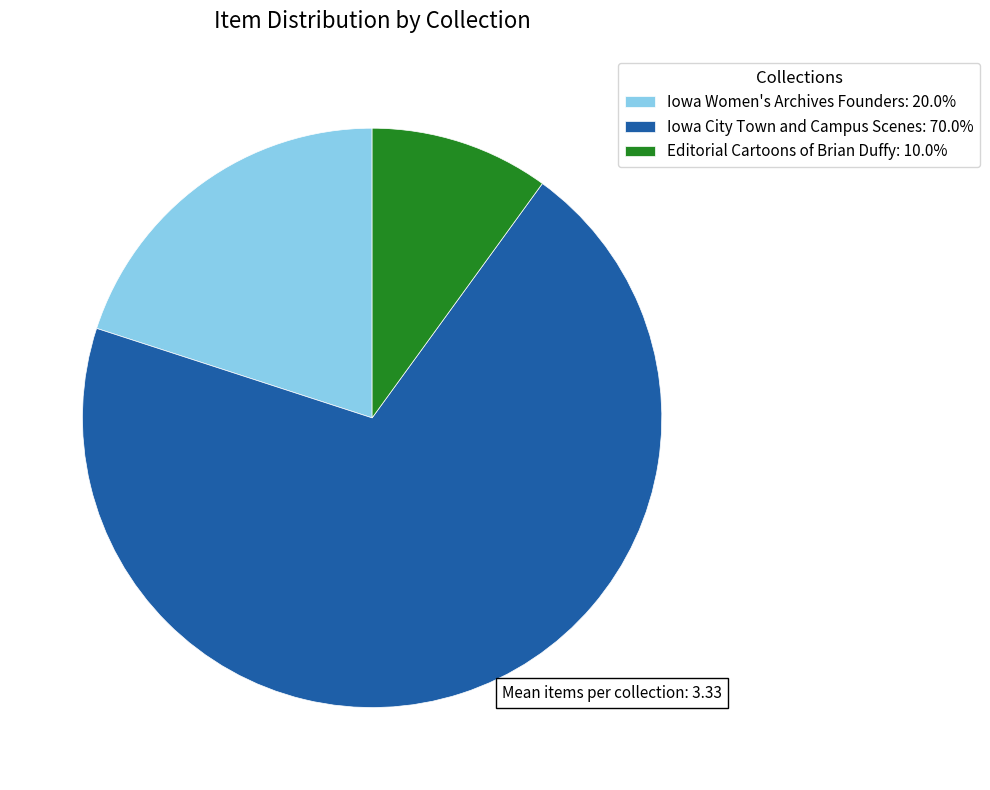

Approximately how many times larger is the value at Iowa Women's Archives Founders: 20.0% compared to Editorial Cartoons of Brian Duffy: 10.0%?

2.0